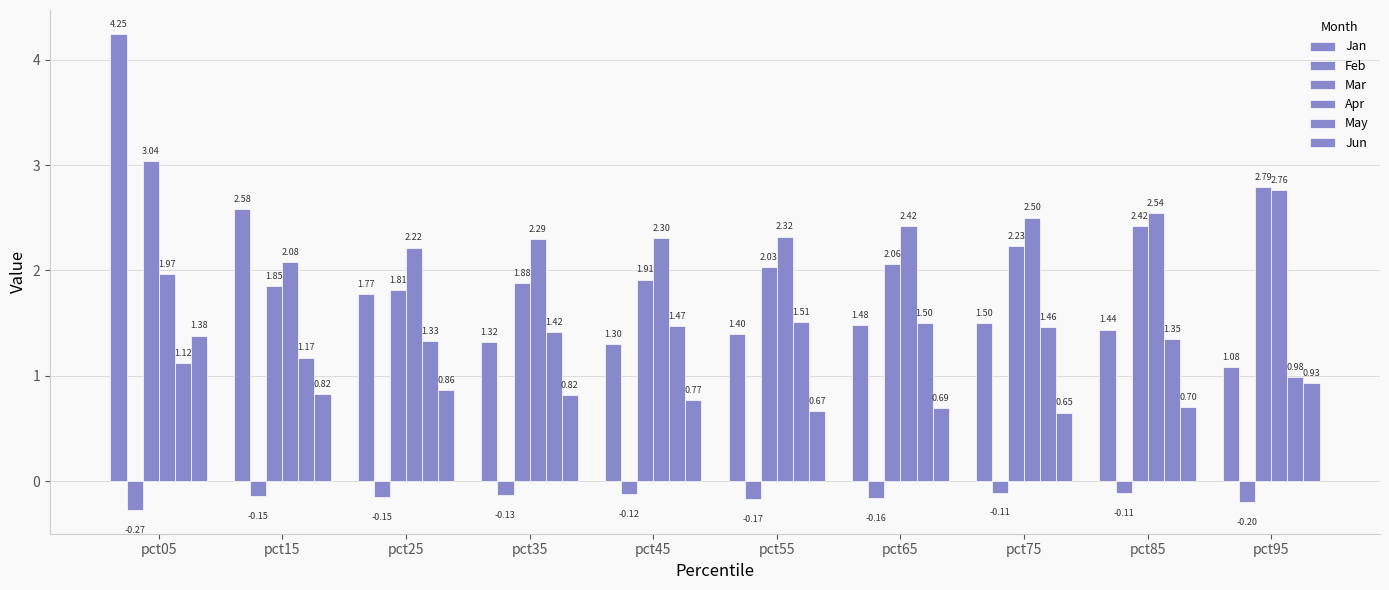

At which category is the sum across all series the highest?

pct05